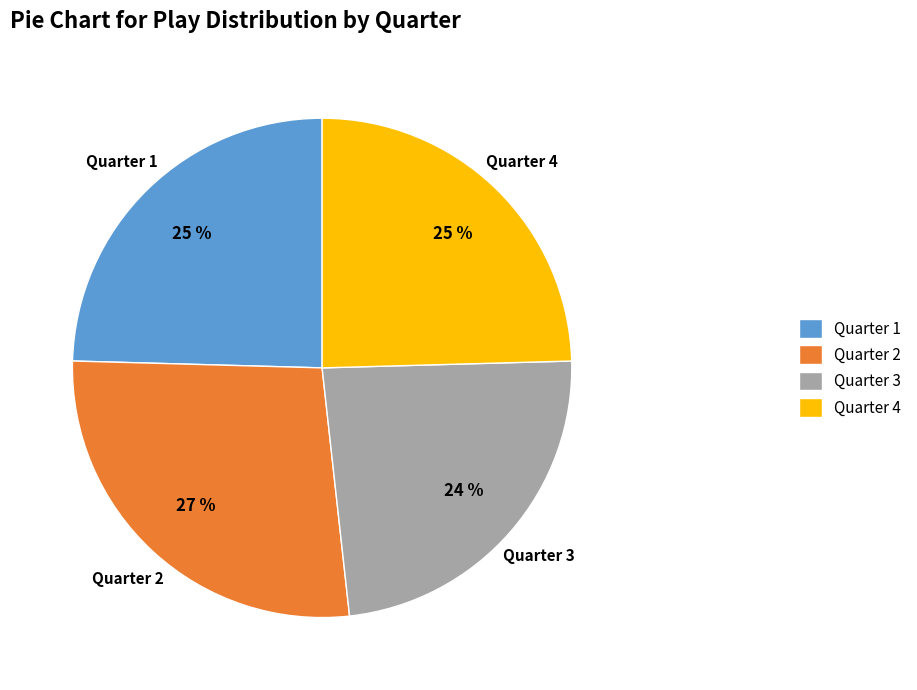

To the nearest percent, what is the average slice percentage?

25%